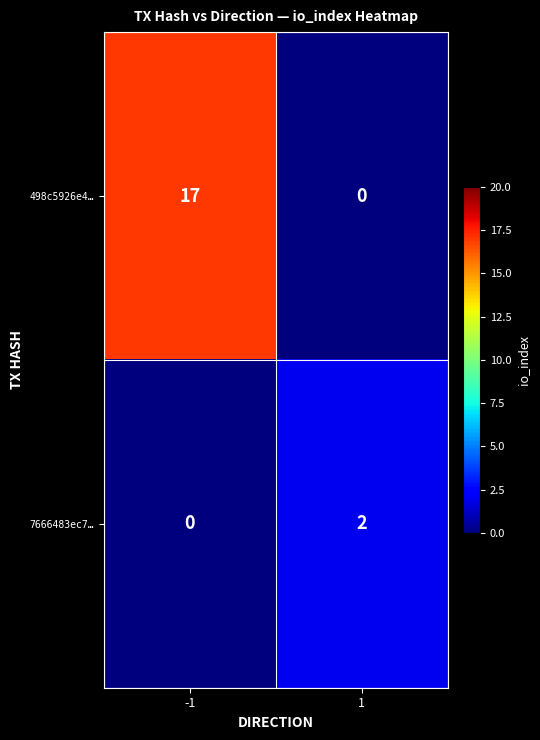

Reading left to right, list all the values displayed in this chart.

498c5926e4…: 17	0
7666483ec7…: 0	2